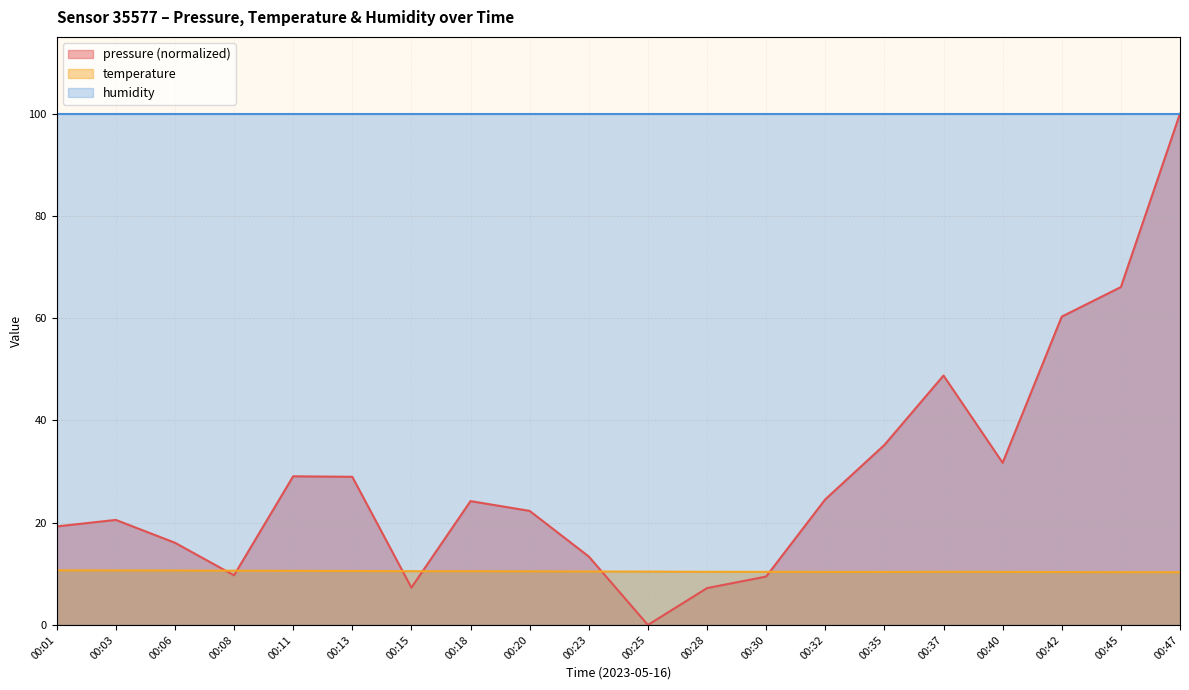

What is the value of the temperature point at the 2nd from the left?

10.7